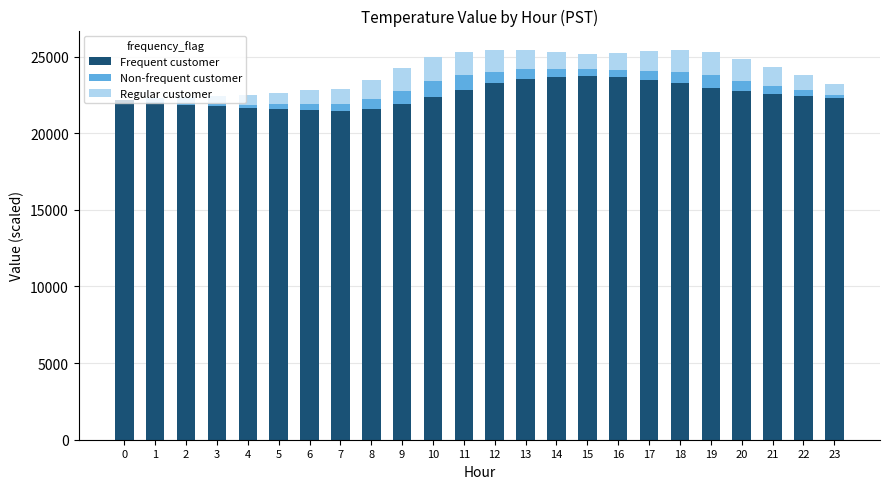

How many categories are shown in the chart?

24